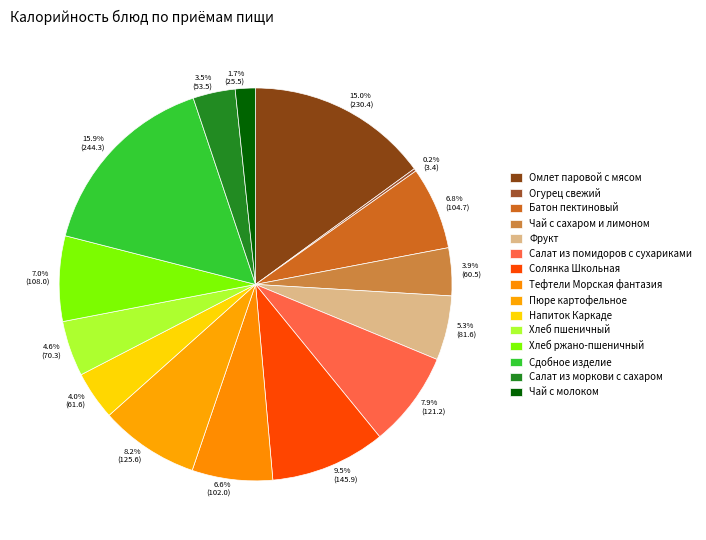

The Чай с сахаром и лимоном slice represents 1% of the pie. True or false?

False